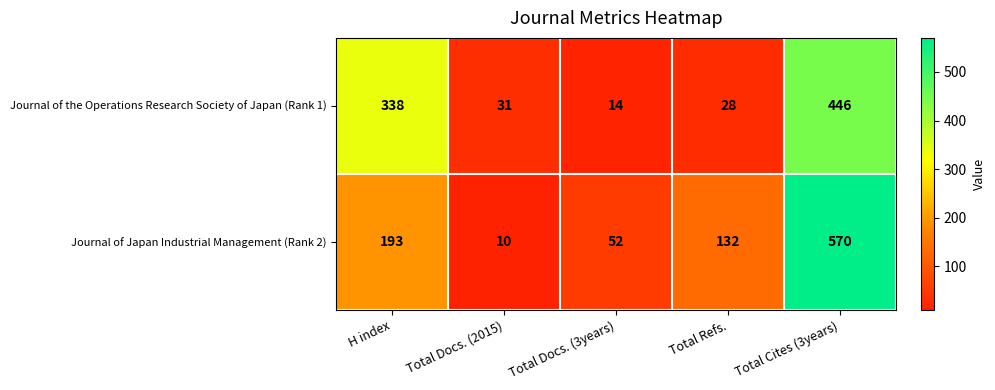

At how many categories does at least one series exceed 334?

2